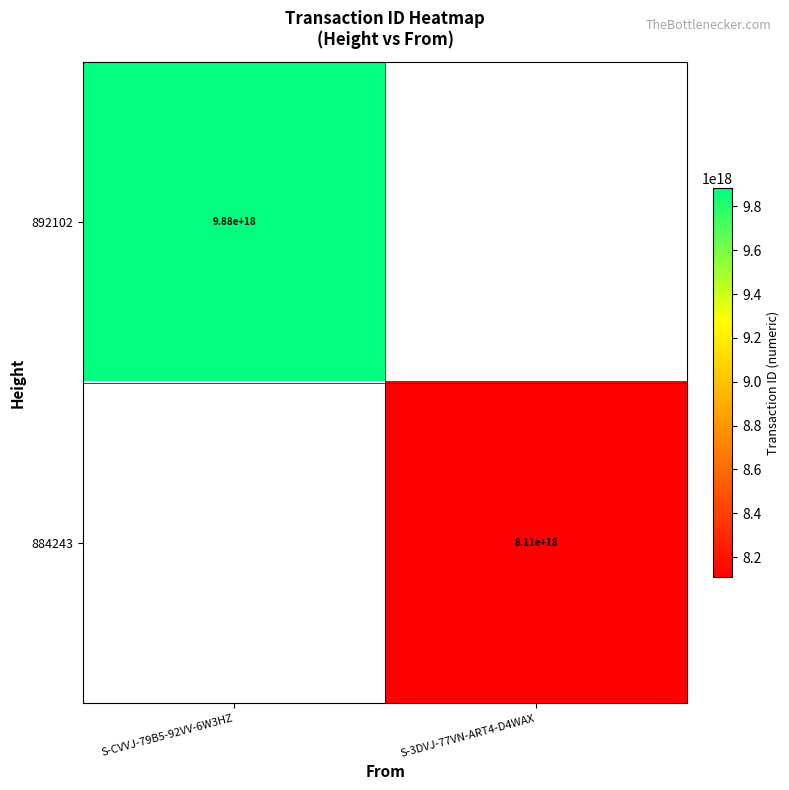

Is the value of 892102 at S-CVVJ-79B5-92VV-6W3HZ greater than the value of 884243 at S-3DVJ-77VN-ART4-D4WAX?

Yes